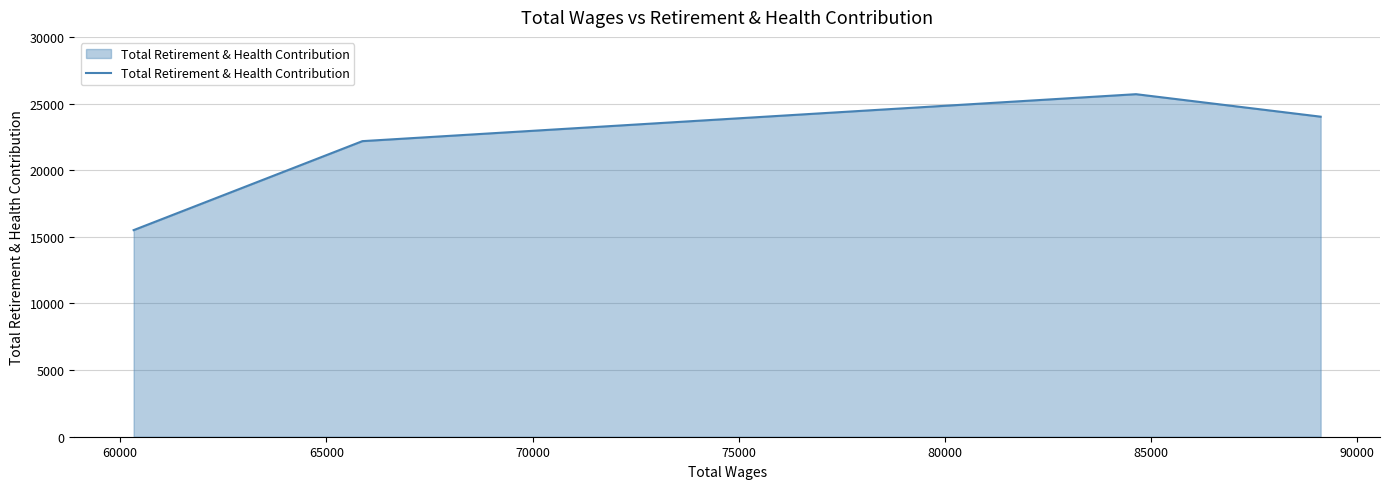

Reading left to right, extract all data points from this chart.

15501	22178	25701	24013